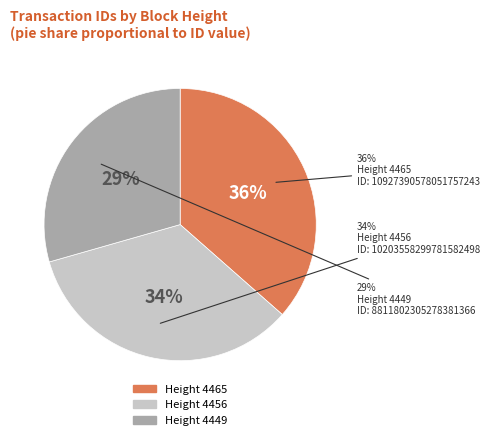

How many slices are in this pie chart?

3